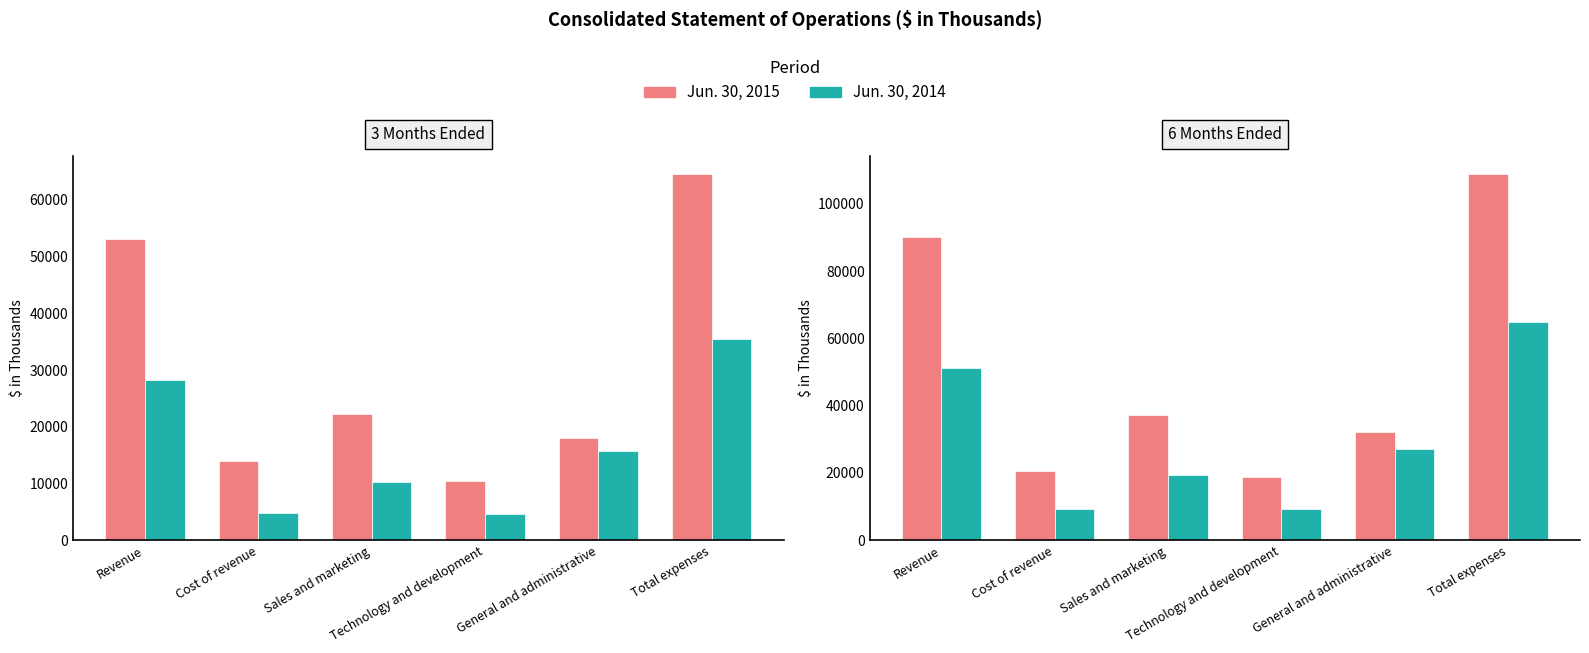

What is the difference between the second highest and minimum values in the 3 Months Ended Jun. 30, 2014 series?

23685